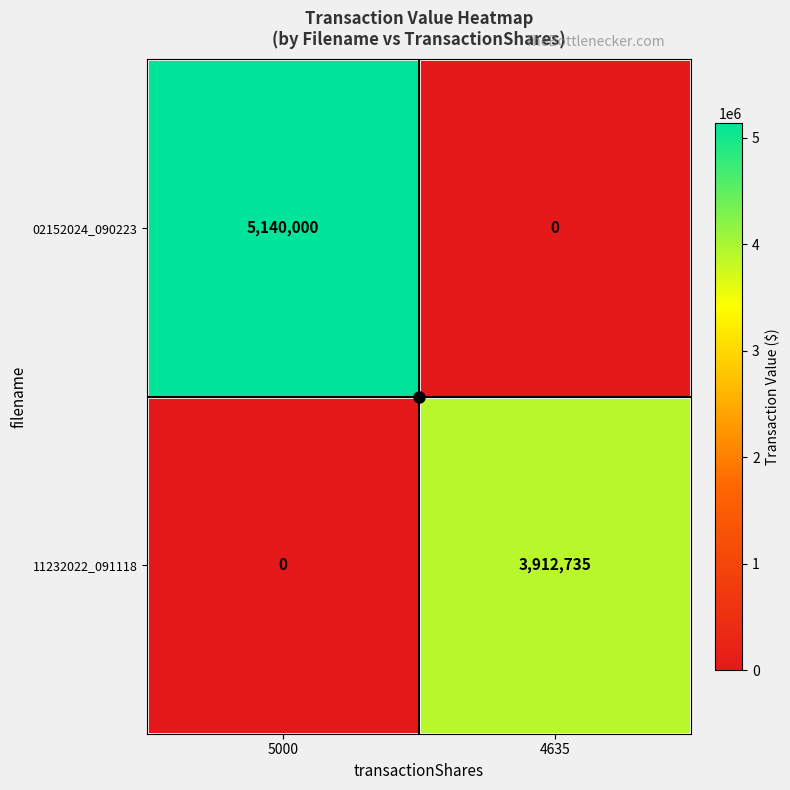

Where is 11232022_091118 nearest to the value 1956367?

5000